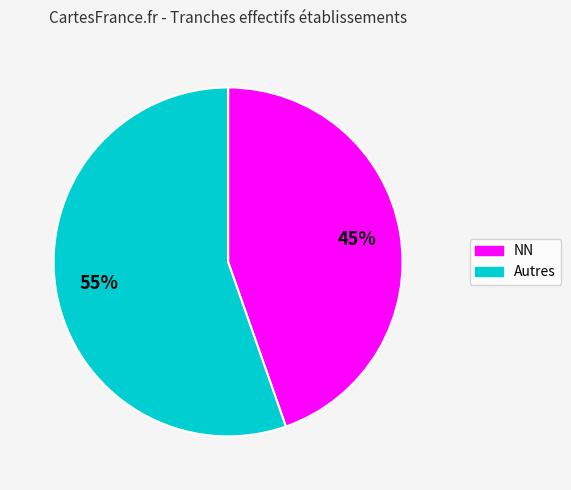

To the nearest percent, what is the average slice percentage?

50%